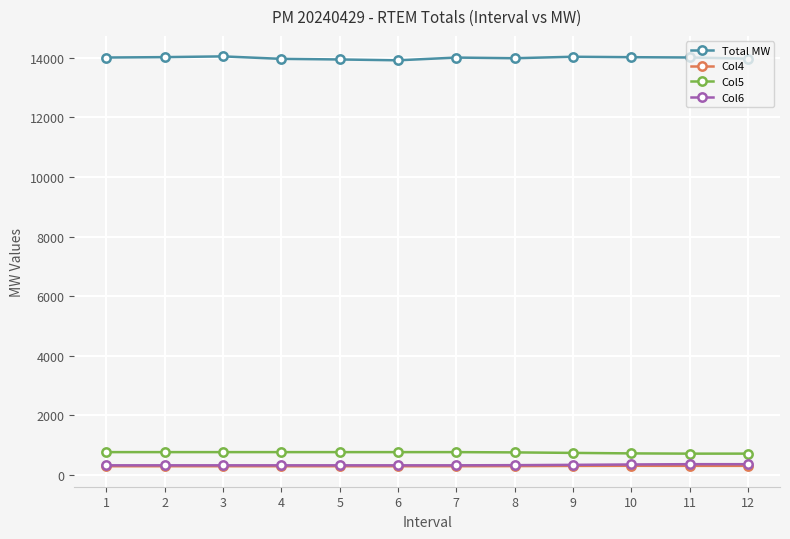

Which series has the largest total across all categories?

Total MW